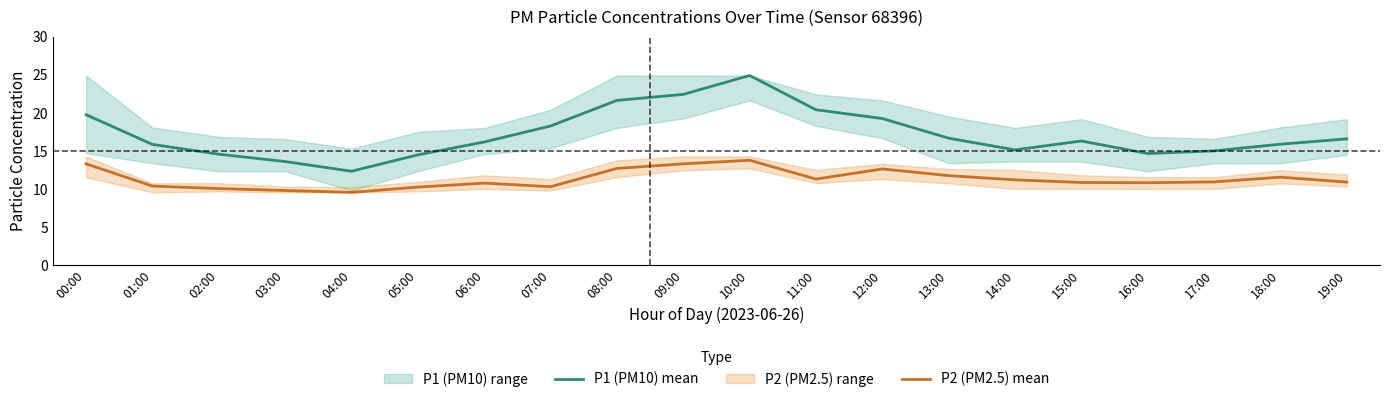

Between 01:00 and 17:00, which is larger?

01:00